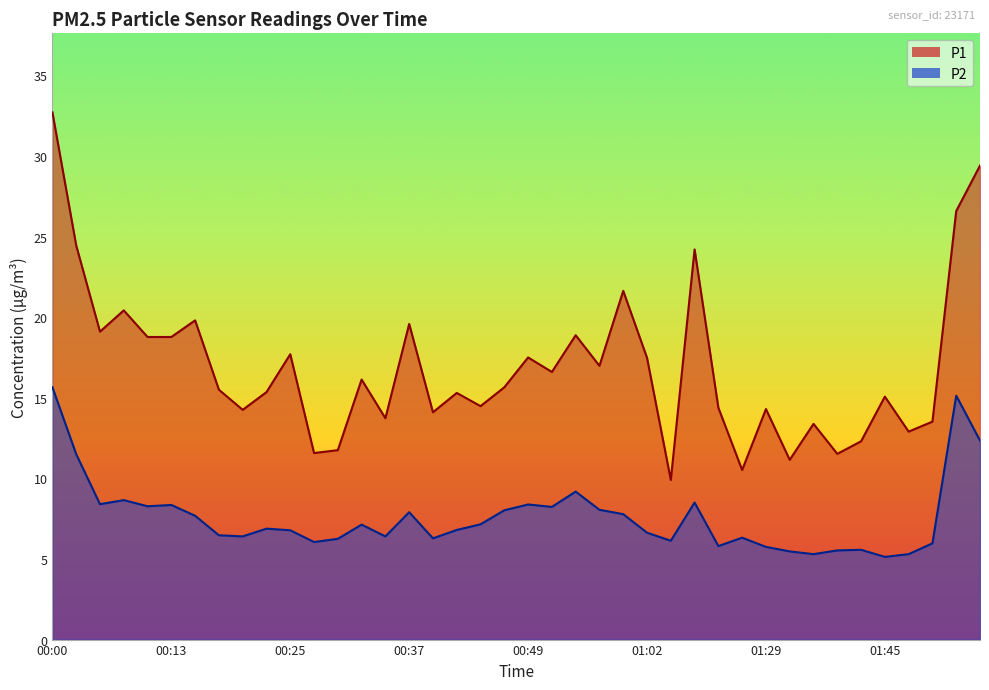

What position from the left is 00:47?

20